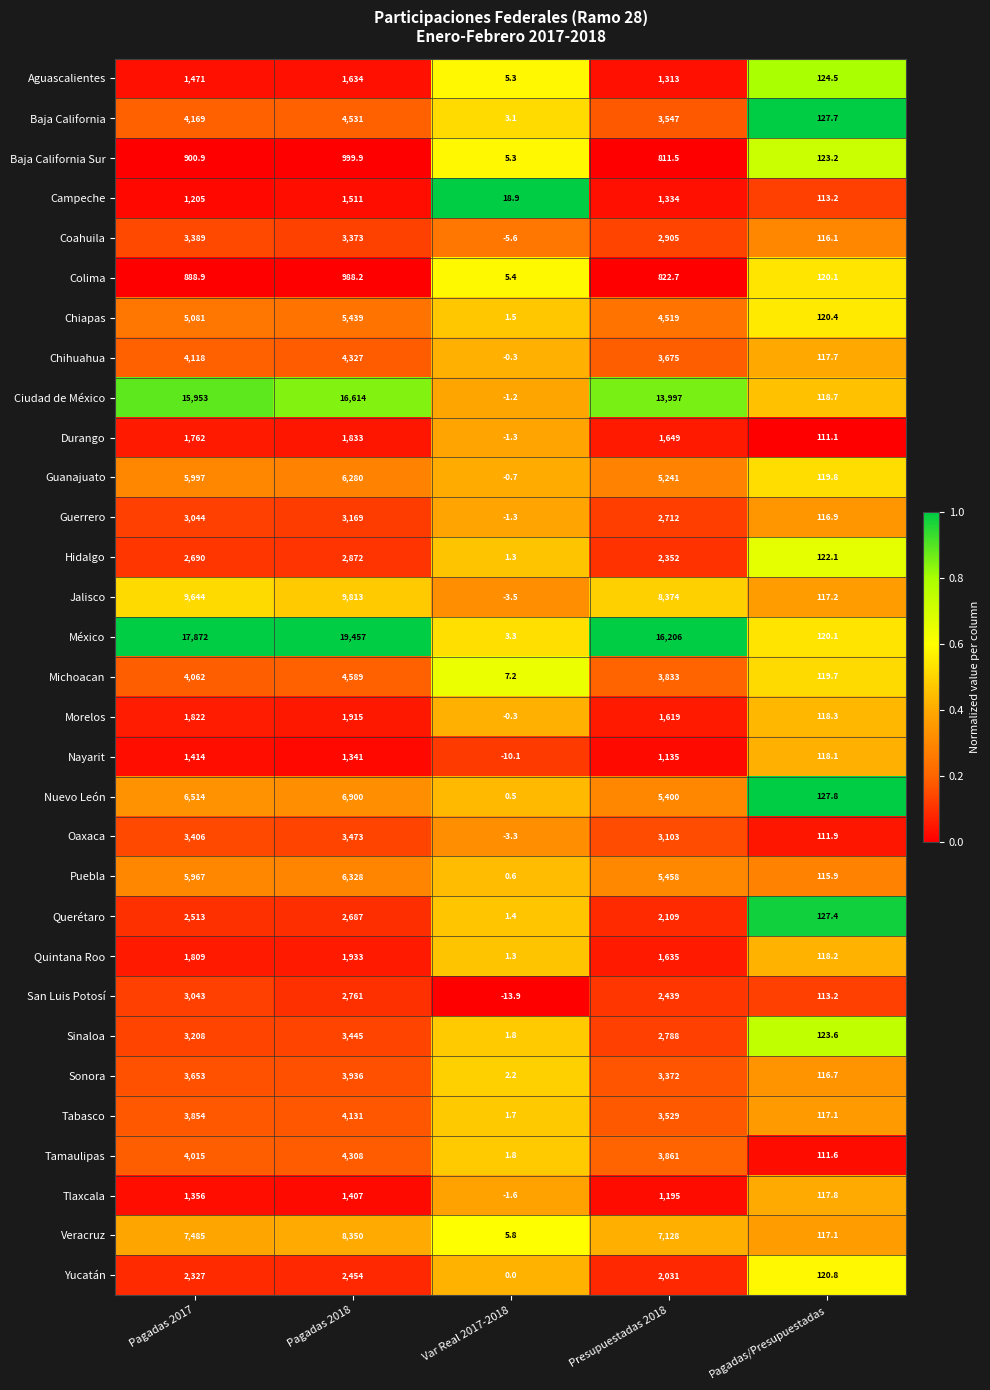

Rank the series by their maximum value, from highest to lowest.

México, Ciudad de México, Jalisco, Veracruz, Nuevo León, Puebla, Guanajuato, Chiapas, Michoacan, Baja California, Chihuahua, Tamaulipas, Tabasco, Sonora, Oaxaca, Sinaloa, Coahuila, Guerrero, San Luis Potosí, Hidalgo, Querétaro, Yucatán, Quintana Roo, Morelos, Durango, Aguascalientes, Campeche, Nayarit, Tlaxcala, Baja California Sur, Colima